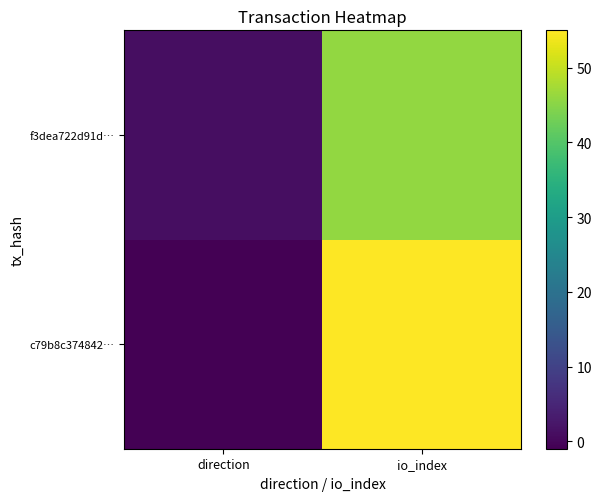

At how many categories does at least one series exceed 16?

1